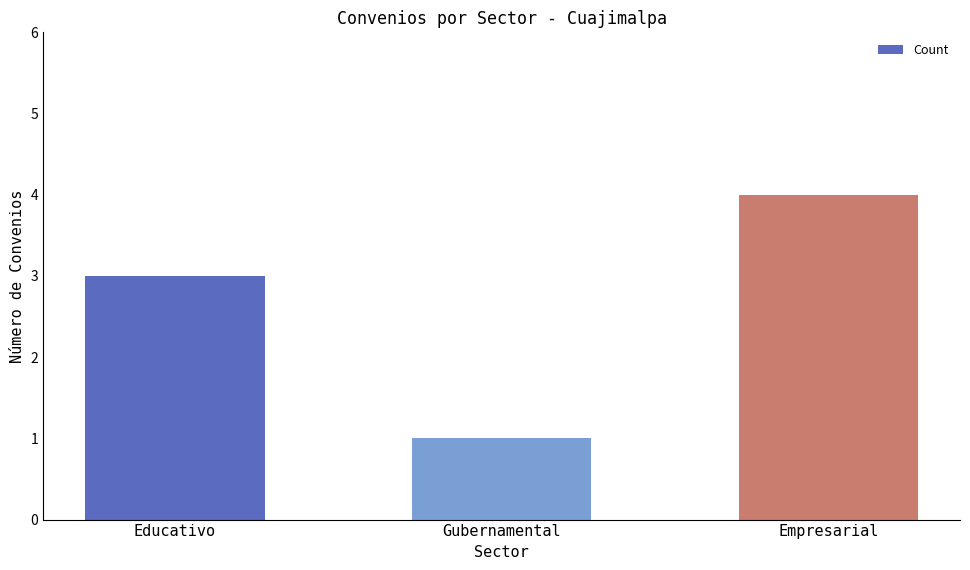

What is the greatest value displayed?

4